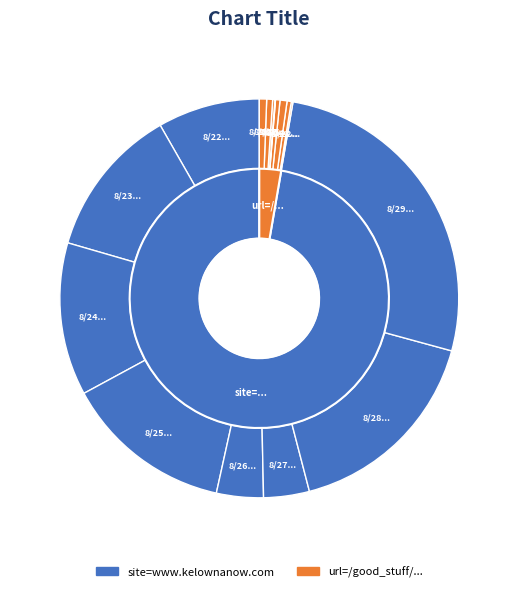

True or false: 8/22 Above-site accounts for 8% of the total.

True